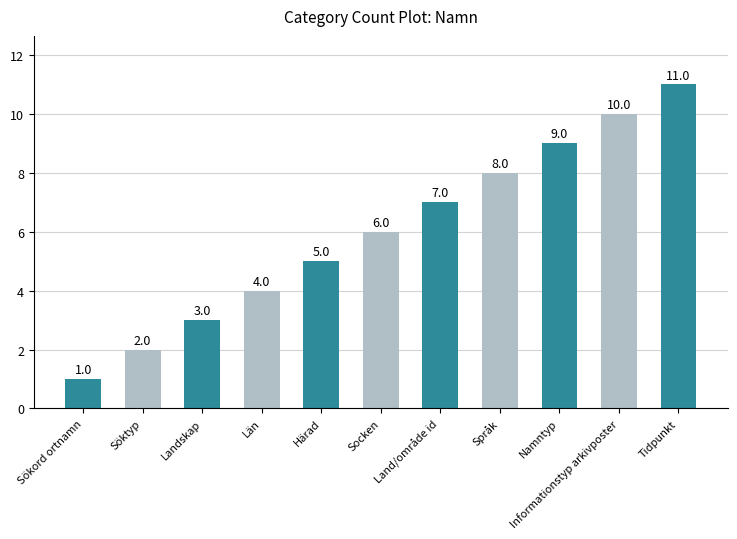

Reading right to left, transcribe all the data shown in this chart.

11	10	9	8	7	6	5	4	3	2	1